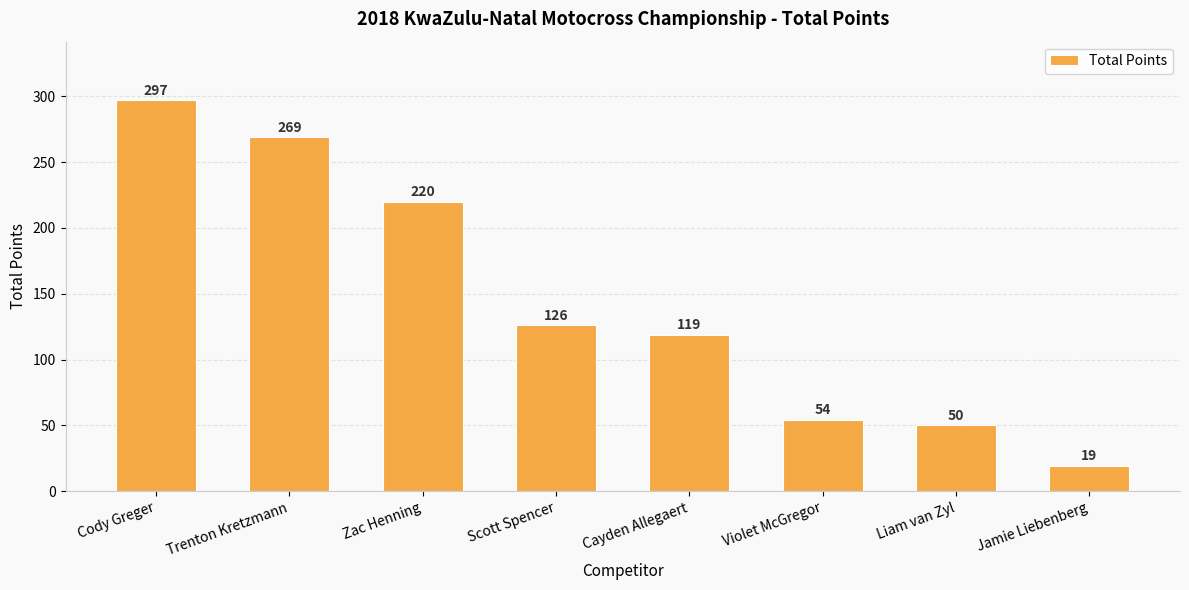

What is the value of the 1st bar from the left?

297